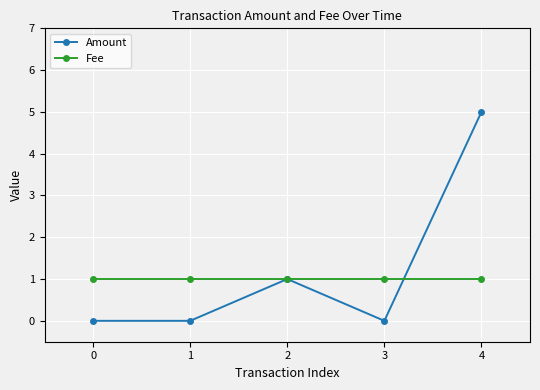

True or false: Amount has a value of 0 at 3.

True